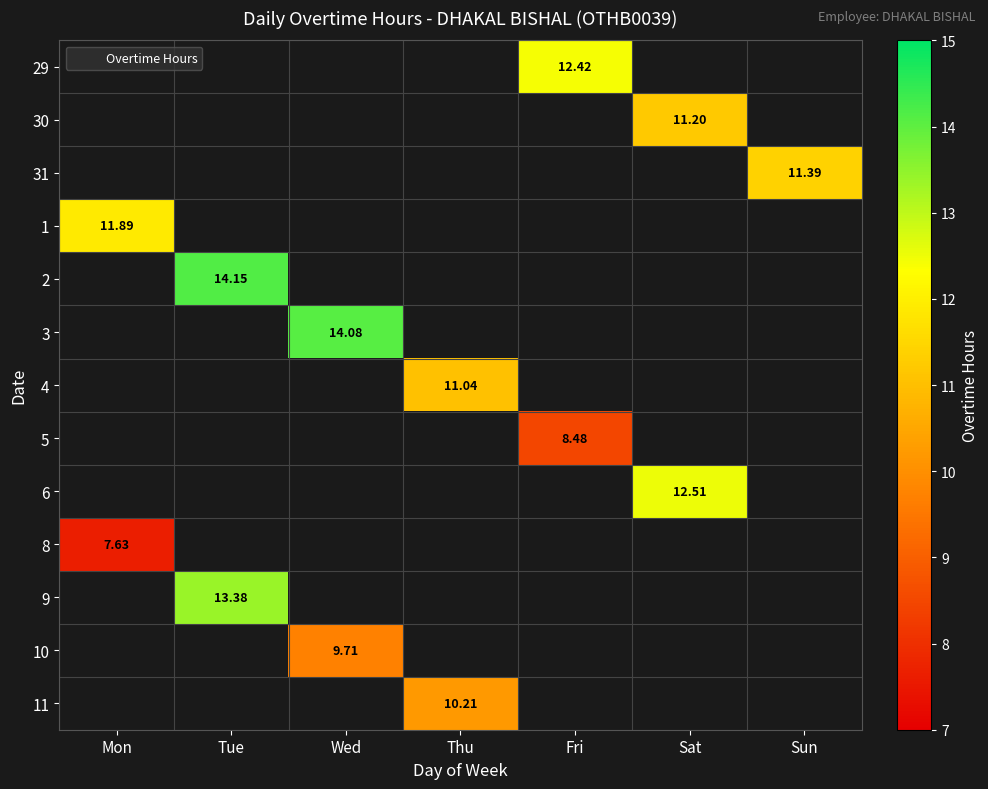

How many data points does each series have?

7